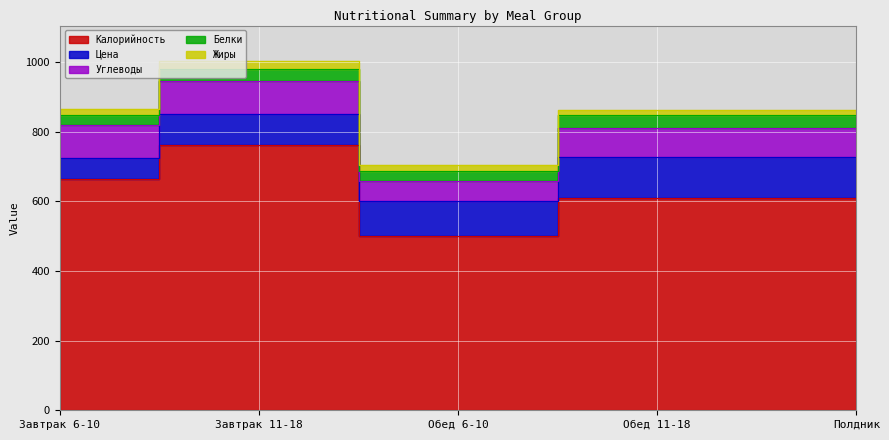

Reading left to right, what are all the values shown in this chart?

Углеводы: Завтрак 6-10=94.0	Завтрак 11-18=94.0	Обед 6-10=59.4	Обед 11-18=84.0	Полдник=84.0
Белки: Завтрак 6-10=30.0	Завтрак 11-18=36.0	Обед 6-10=26.5	Обед 11-18=39.0	Полдник=39.0
Цена: Завтрак 6-10=58.8	Завтрак 11-18=89.3	Обед 6-10=100.3	Обед 11-18=117.2	Полдник=117.2
Калорийность: Завтрак 6-10=665.3	Завтрак 11-18=762.3	Обед 6-10=500.0	Обед 11-18=609.0	Полдник=609.0
Жиры: Завтрак 6-10=16.0	Завтрак 11-18=23.0	Обед 6-10=17.0	Обед 11-18=14.0	Полдник=14.0